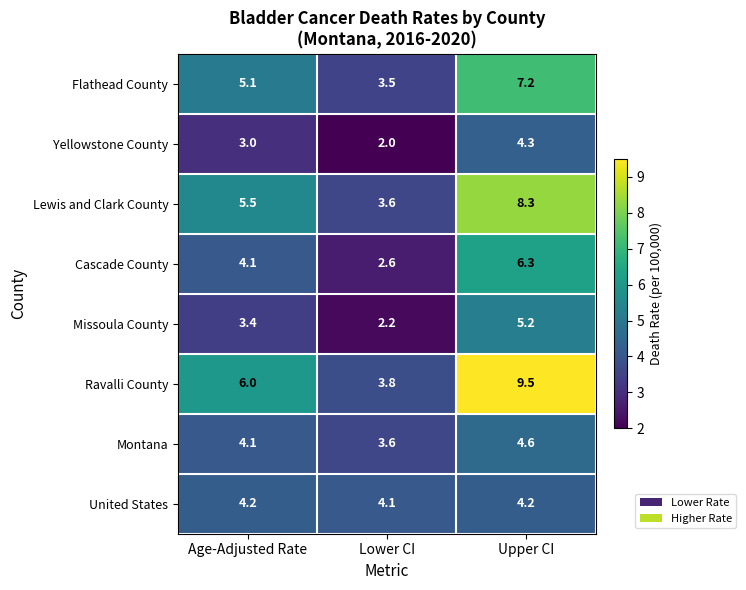

What is the total value across all series at Upper CI?

49.6